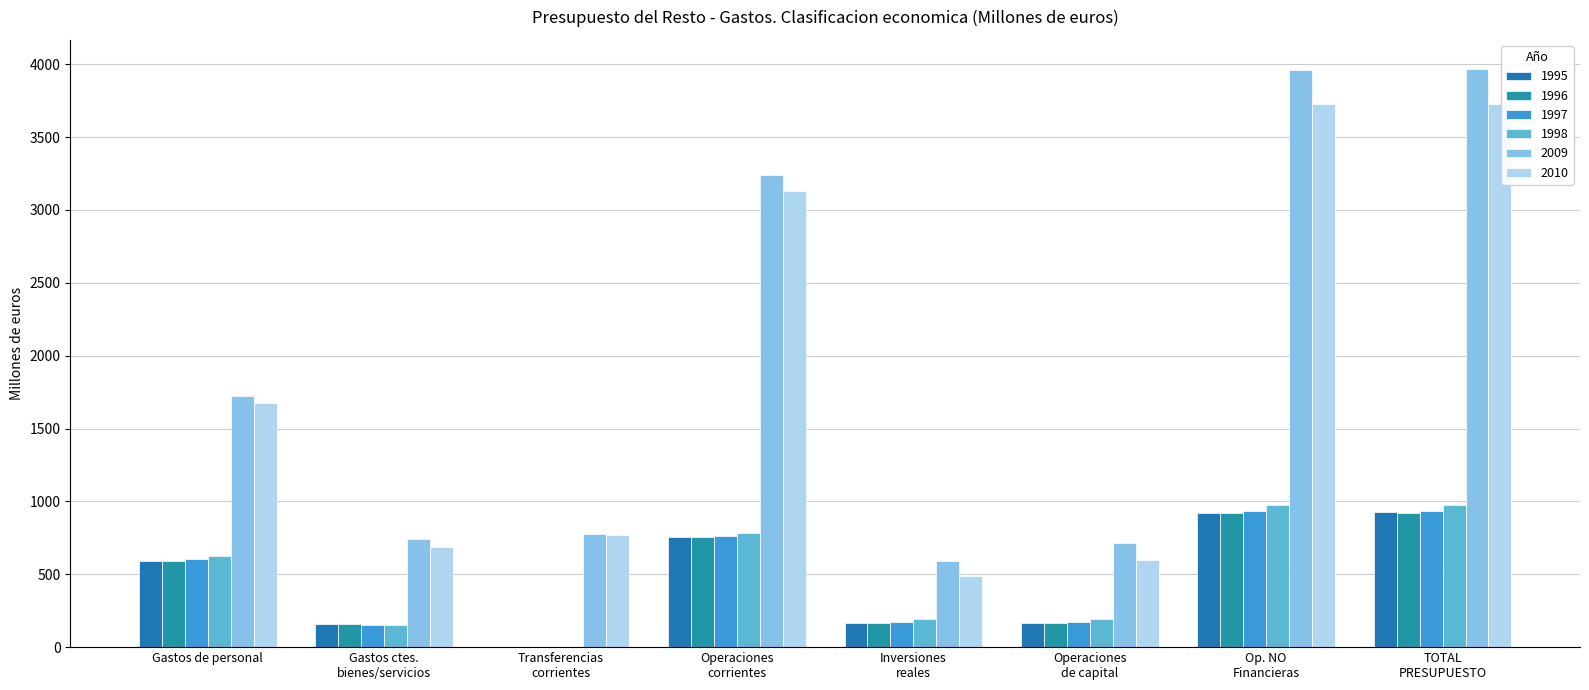

At which category is the sum across all series the highest?

TOTAL PRESUPUESTO